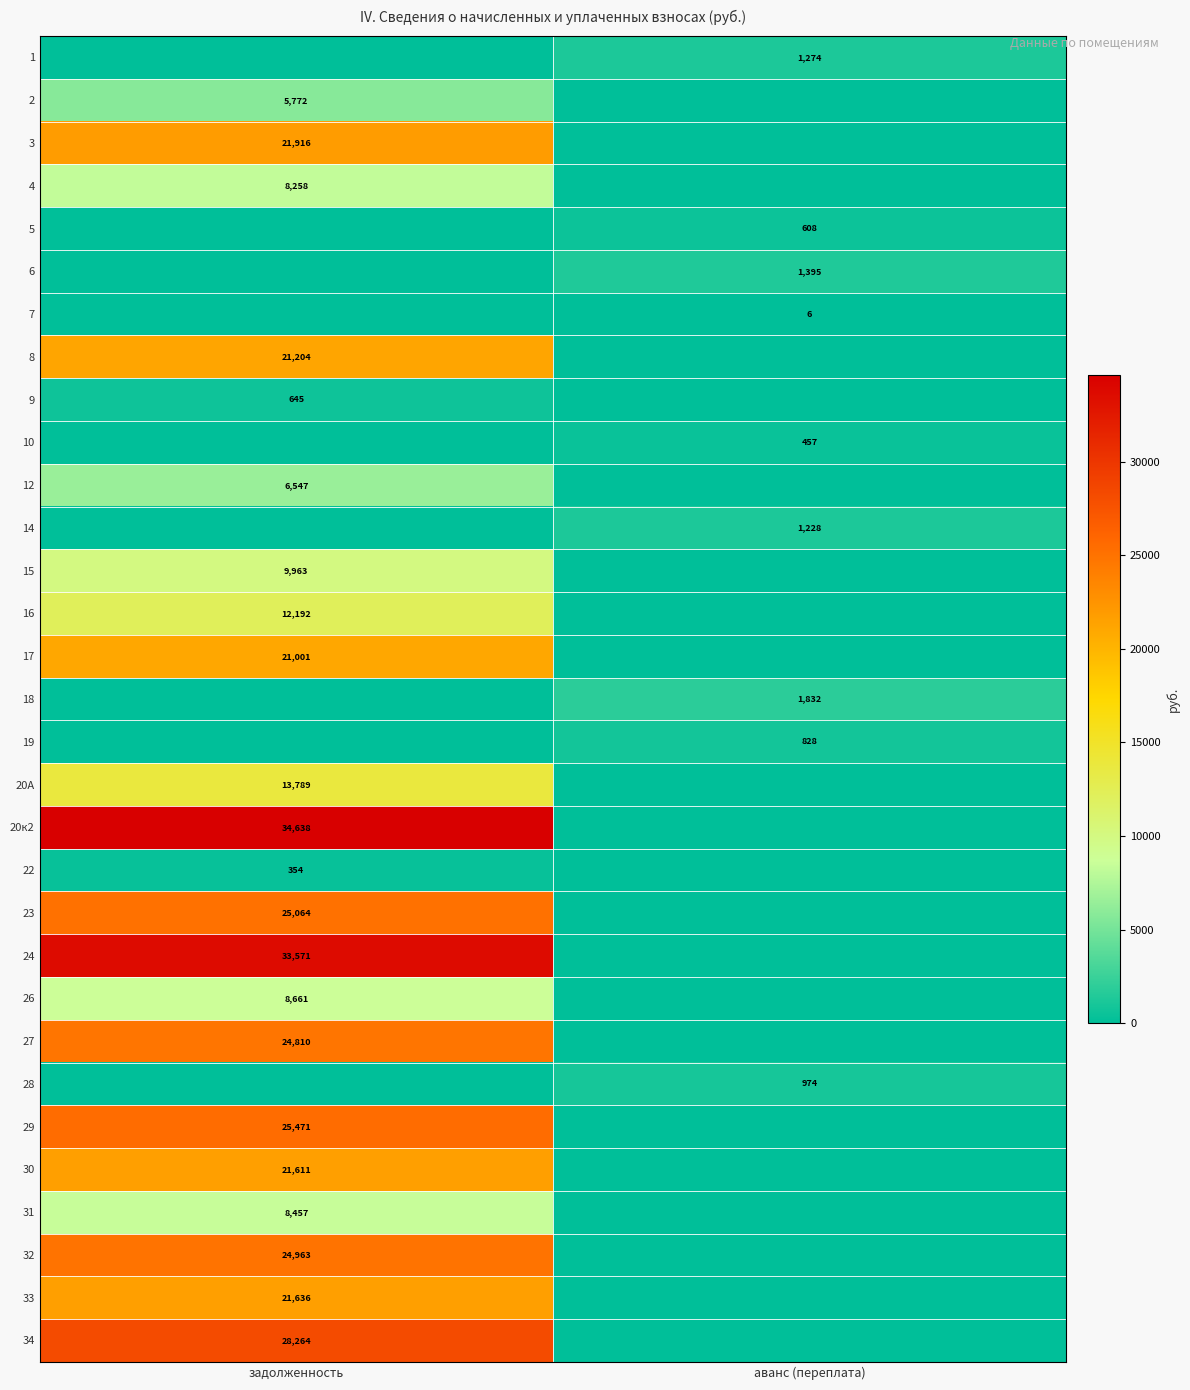

What is the total value across all series at задолженность?

378789.1